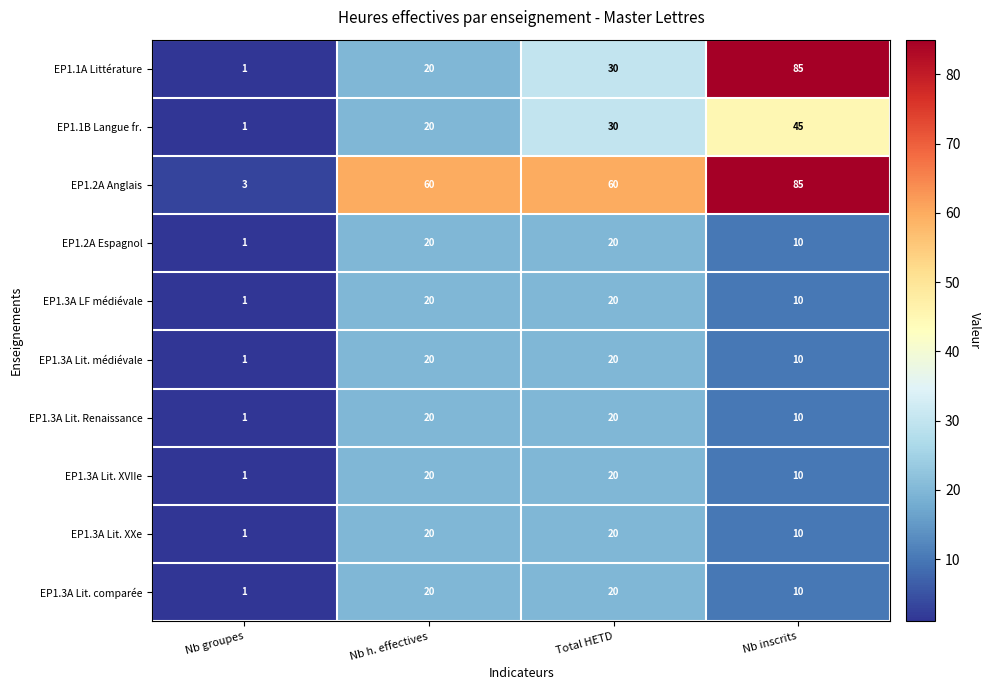

Which series has the largest total across all categories?

EP1.2A Anglais